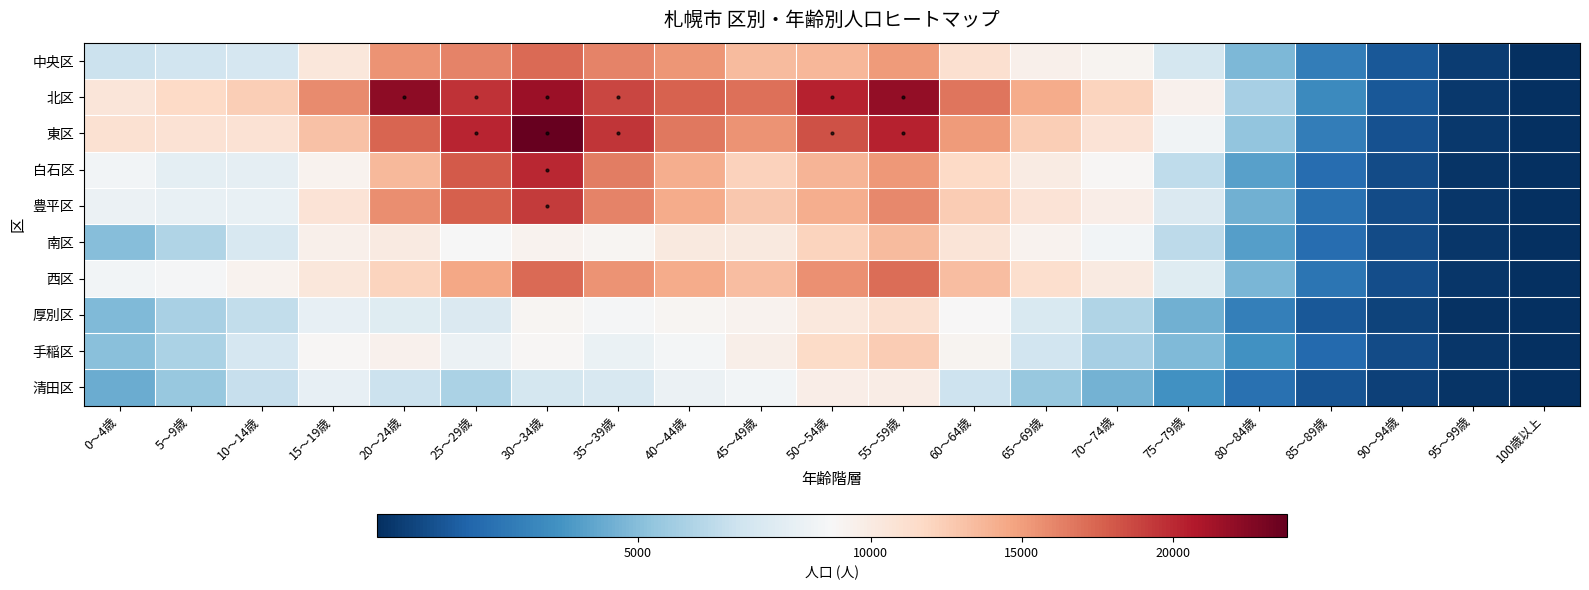

Reading left to right, what are all the values shown in this chart?

中央区: 0～4歳=6853	5～9歳=7080	10～14歳=7242	15～19歳=10410	20～24歳=15440	25～29歳=16203	30～34歳=17188	35～39歳=16220	40～44歳=15361	45～49歳=13452	50～54歳=13711	55～59歳=15095	60～64歳=11124	65～69歳=9511	70～74歳=9149	75～79歳=7204	80～84歳=4779	85～89歳=2672	90～94歳=1337	95～99歳=440	100歳以上=64
北区: 0～4歳=10480	5～9歳=11708	10～14歳=12477	15～19歳=15841	20～24歳=22227	25～29歳=19578	30～34歳=21651	35～39歳=18769	40～44歳=17594	45～49歳=17057	50～54歳=20326	55～59歳=21966	60～64歳=16800	65～69歳=14290	70～74歳=12020	75～79歳=9334	80～84歳=5838	85～89歳=3188	90～94歳=1326	95～99歳=336	100歳以上=25
東区: 0～4歳=11064	5～9歳=10843	10～14歳=10880	15～19歳=13131	20～24歳=17479	25～29歳=20147	30～34歳=23774	35～39歳=19493	40～44歳=16665	45～49歳=15421	50～54歳=18357	55～59歳=20284	60～64歳=15160	65～69歳=12420	70～74歳=10821	75～79歳=8390	80～84歳=5316	85～89歳=2716	90～94歳=1133	95～99歳=301	100歳以上=32
白石区: 0～4歳=8455	5～9歳=7879	10～14歳=7923	15～19歳=9241	20～24歳=13590	25～29歳=17916	30～34歳=20047	35～39歳=16451	40～44歳=14192	45～49歳=12238	50～54歳=13782	55～59歳=15210	60～64歳=11763	65～69歳=9916	70～74歳=8882	75～79歳=6517	80～84歳=3981	85～89歳=2112	90～94歳=918	95～99歳=213	100歳以上=28
豊平区: 0～4歳=8208	5～9歳=8052	10～14歳=8084	15～19歳=10777	20～24歳=15696	25～29歳=17699	30～34歳=19201	35～39歳=16153	40～44歳=14266	45～49歳=12729	50～54歳=14131	55～59歳=15924	60～64歳=12479	65～69歳=10829	70～74歳=9693	75～79歳=7463	80～84歳=4520	85～89歳=2226	90～94歳=972	95～99歳=293	100歳以上=30
南区: 0～4歳=5038	5～9歳=6082	10～14歳=7294	15～19歳=9440	20～24歳=10110	25～29歳=8668	30～34歳=9237	35～39歳=9025	40～44歳=10126	45～49歳=10197	50～54歳=12066	55～59歳=13522	60～64歳=10675	65～69歳=9298	70～74歳=8491	75～79歳=6470	80～84歳=3927	85～89歳=2114	90～94歳=919	95～99歳=281	100歳以上=41
西区: 0～4歳=8466	5～9歳=8609	10～14歳=9209	15～19歳=10425	20～24歳=12009	25～29歳=14483	30～34歳=17269	35～39歳=15519	40～44歳=14280	45～49歳=13383	50～54歳=15653	55～59歳=17166	60～64歳=13344	65～69歳=11287	70～74歳=10113	75～79歳=7656	80～84歳=4738	85～89歳=2358	90～94歳=1038	95～99歳=287	100歳以上=33
厚別区: 0～4歳=4906	5～9歳=5873	10～14歳=6551	15～19歳=8024	20～24歳=7648	25～29歳=7431	30～34歳=8976	35～39歳=8637	40～44歳=8958	45～49歳=9251	50～54歳=10314	55～59歳=11093	60～64歳=8760	65～69歳=7395	70～74歳=6127	75～79歳=4523	80～84歳=2761	85～89歳=1377	90～94歳=656	95～99歳=148	100歳以上=23
手稲区: 0～4歳=5048	5～9歳=5952	10～14歳=7263	15～19歳=8919	20～24歳=9407	25～29歳=8231	30～34歳=8930	35～39歳=8165	40～44歳=8540	45～49歳=9559	50～54歳=11547	55～59歳=12515	60～64歳=9128	65～69歳=7026	70～74歳=5858	75～79歳=4853	80～84歳=3443	85～89歳=1935	90～94歳=917	95～99歳=256	100歳以上=40
清田区: 0～4歳=4400	5～9歳=5430	10～14歳=6737	15～19歳=8012	20～24歳=6863	25～29歳=5995	30～34歳=7207	35～39歳=7303	40～44歳=8219	45～49歳=8446	50～54歳=9706	55～59歳=9775	60～64歳=6913	65～69歳=5447	70～74歳=4604	75～79歳=3458	80～84歳=2252	85～89歳=1241	90～94歳=576	95～99歳=175	100歳以上=24